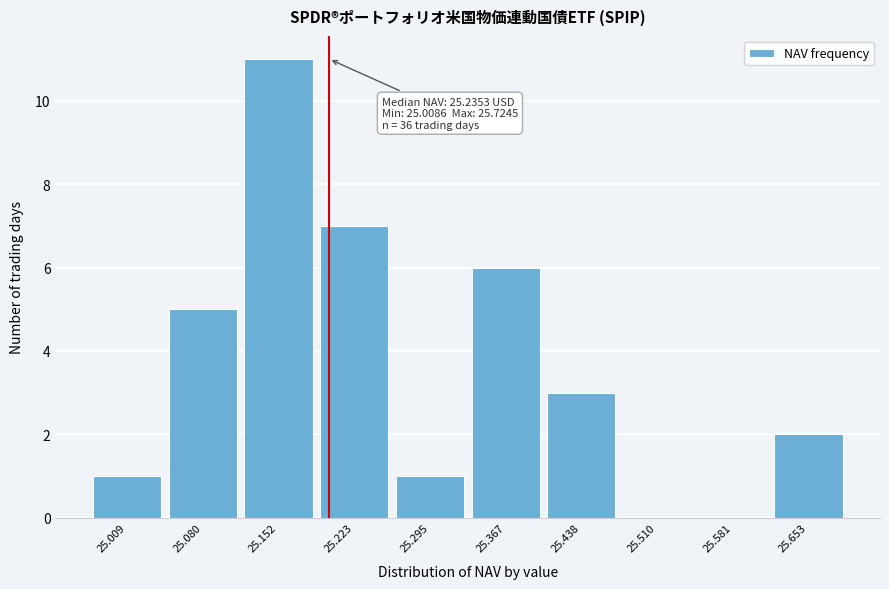

Reading left to right, extract all data points from this chart.

25.009=1	25.080=5	25.152=11	25.223=7	25.295=1	25.367=6	25.438=3	25.510=0	25.581=0	25.653=2